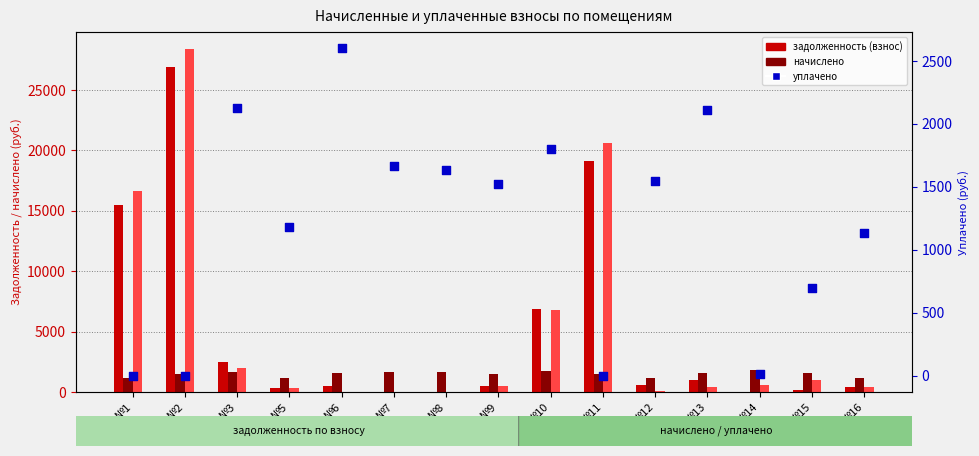

Which series contains the highest Y value?

задолженность (пени)